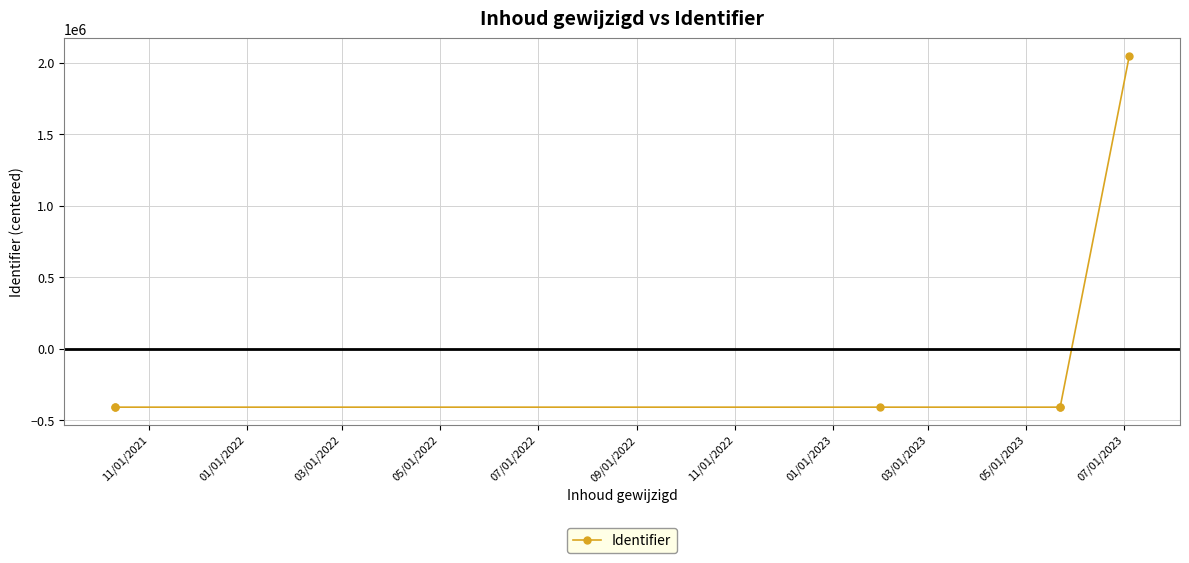

How many lines are shown in the chart?

1